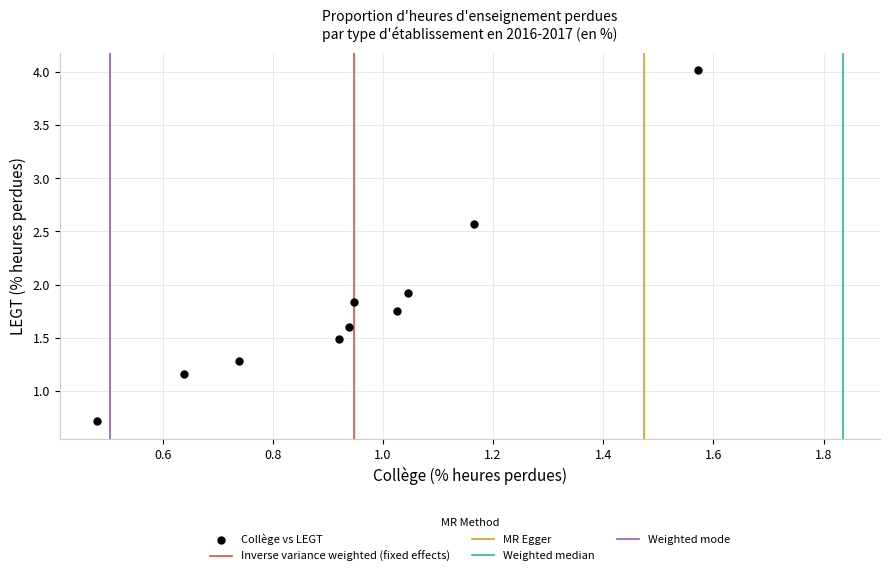

What Y value in the scatter plot is closest to 2?

1.9